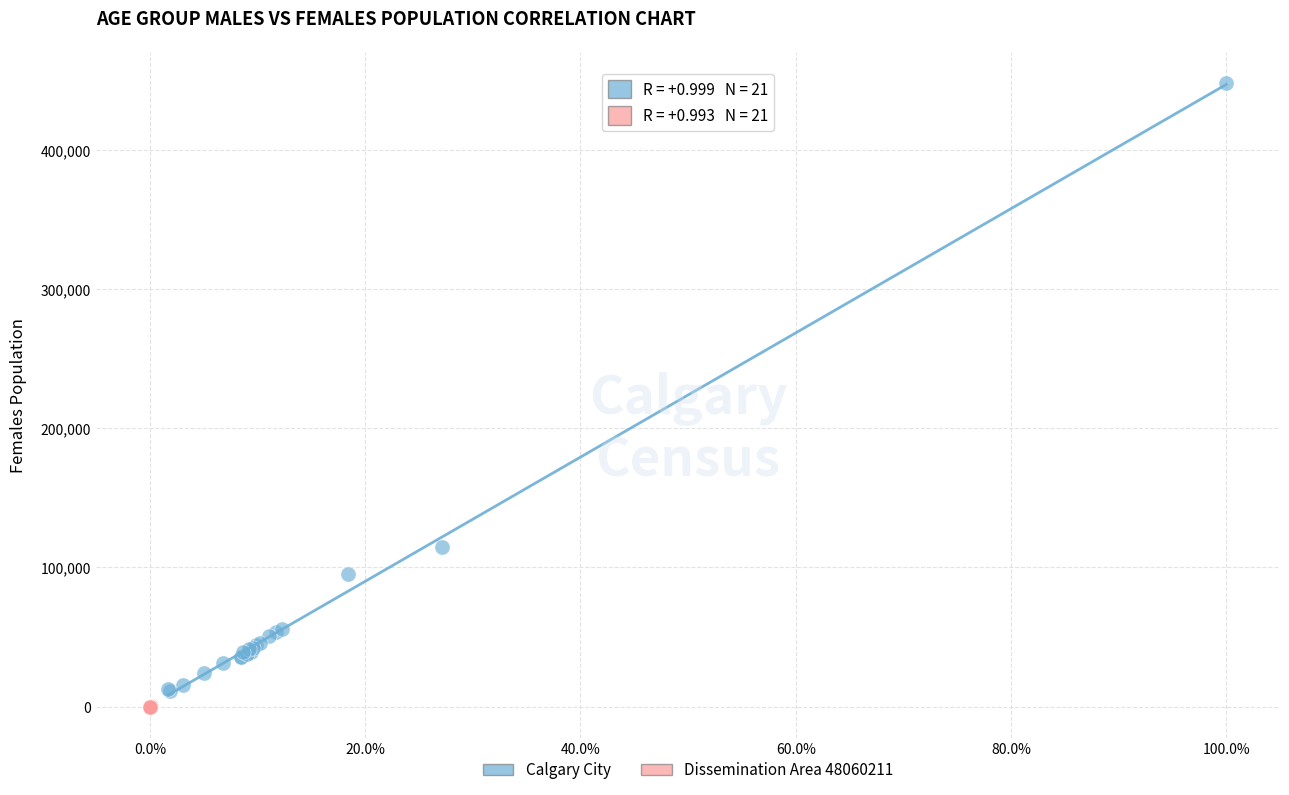

Which series has the widest spread of Y values?

Calgary City